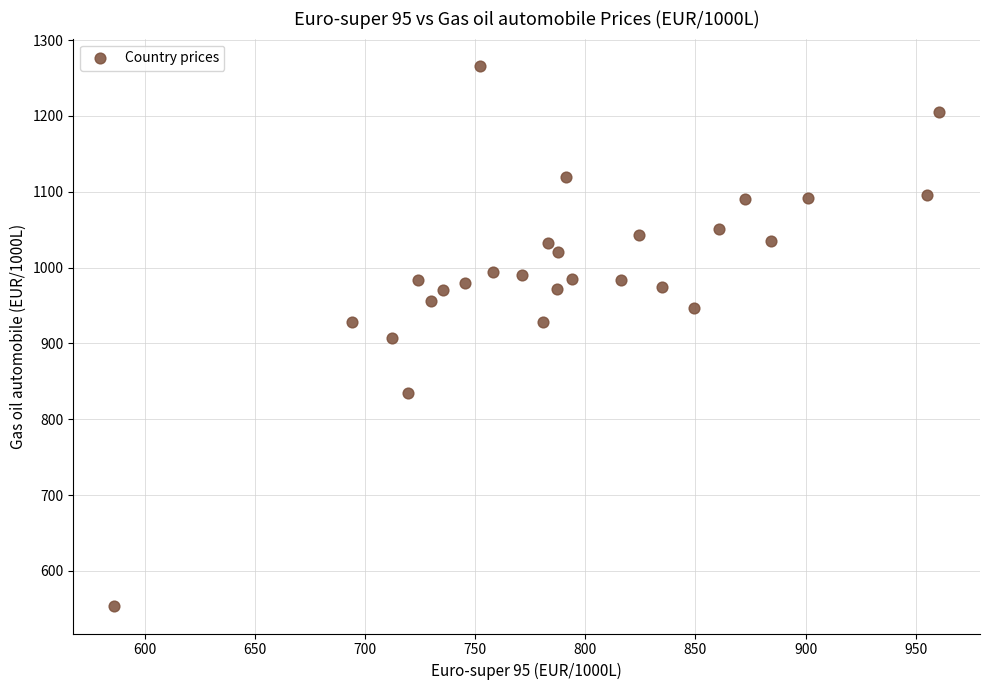

What is the range of X values (max minus min)?

374.3